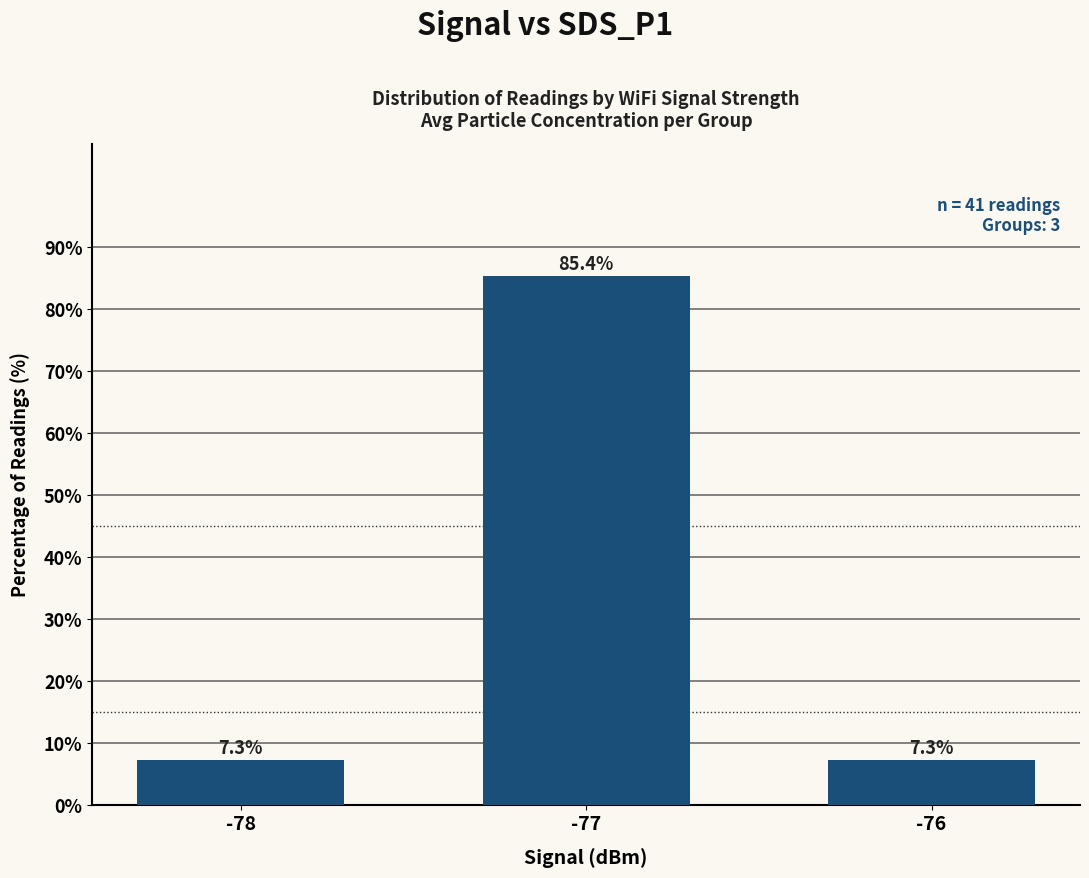

Approximately how many times larger is the value at -77 compared to -76?

11.7